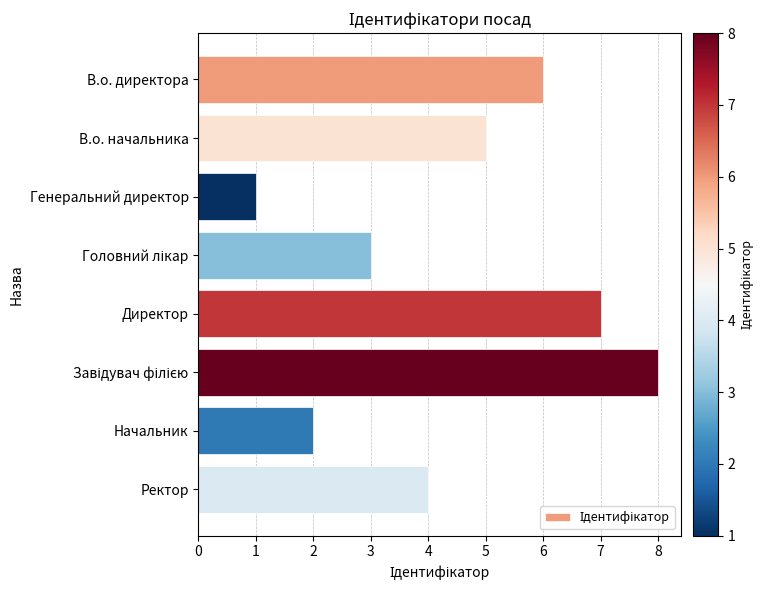

What is the maximum value shown in the chart?

8